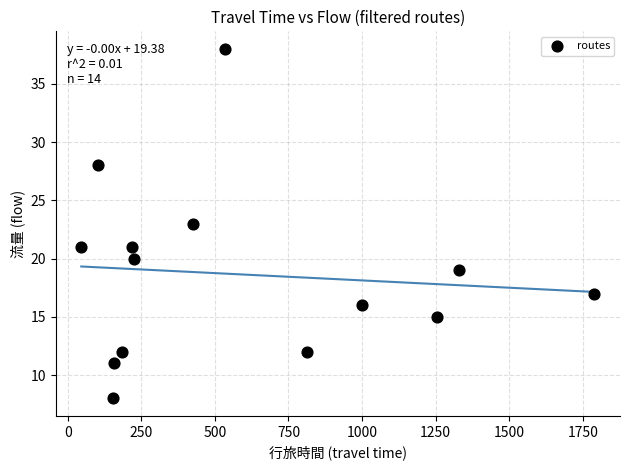

What is the range of Y values (max minus min)?

30